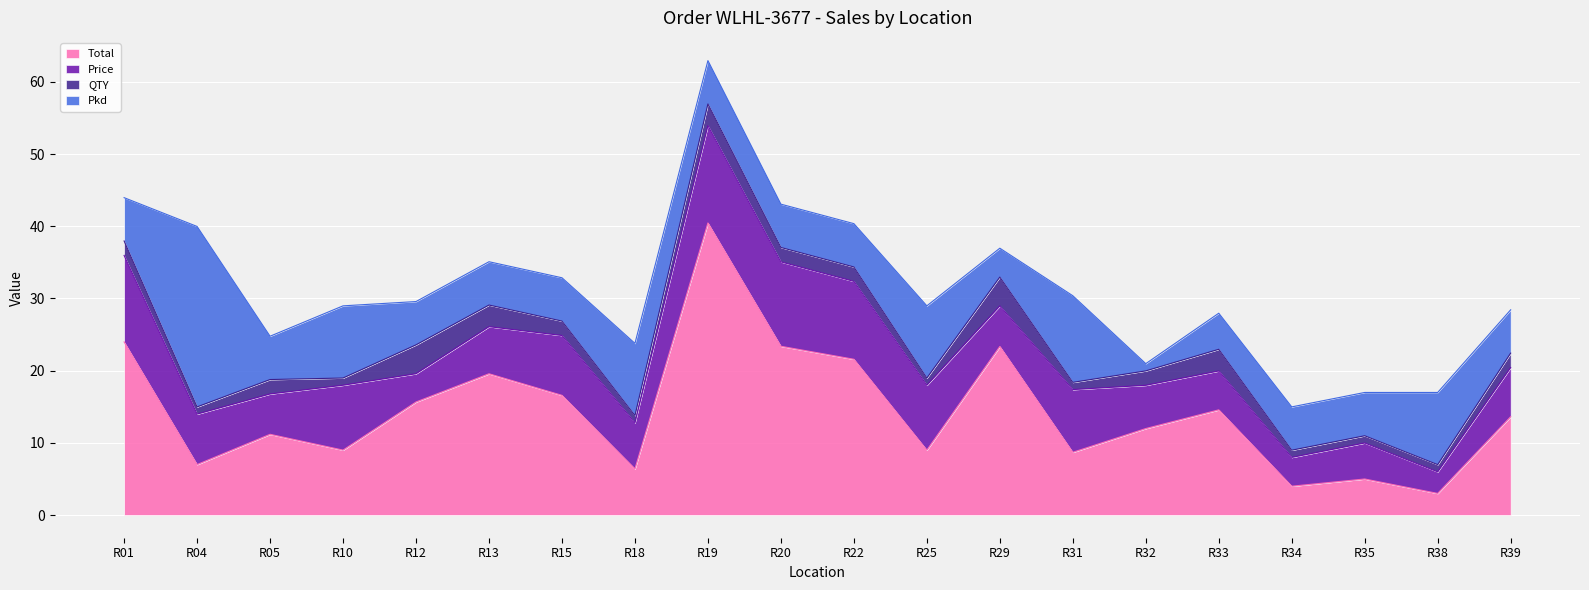

What is the sum of the Total values at R33 and R12?

30.2